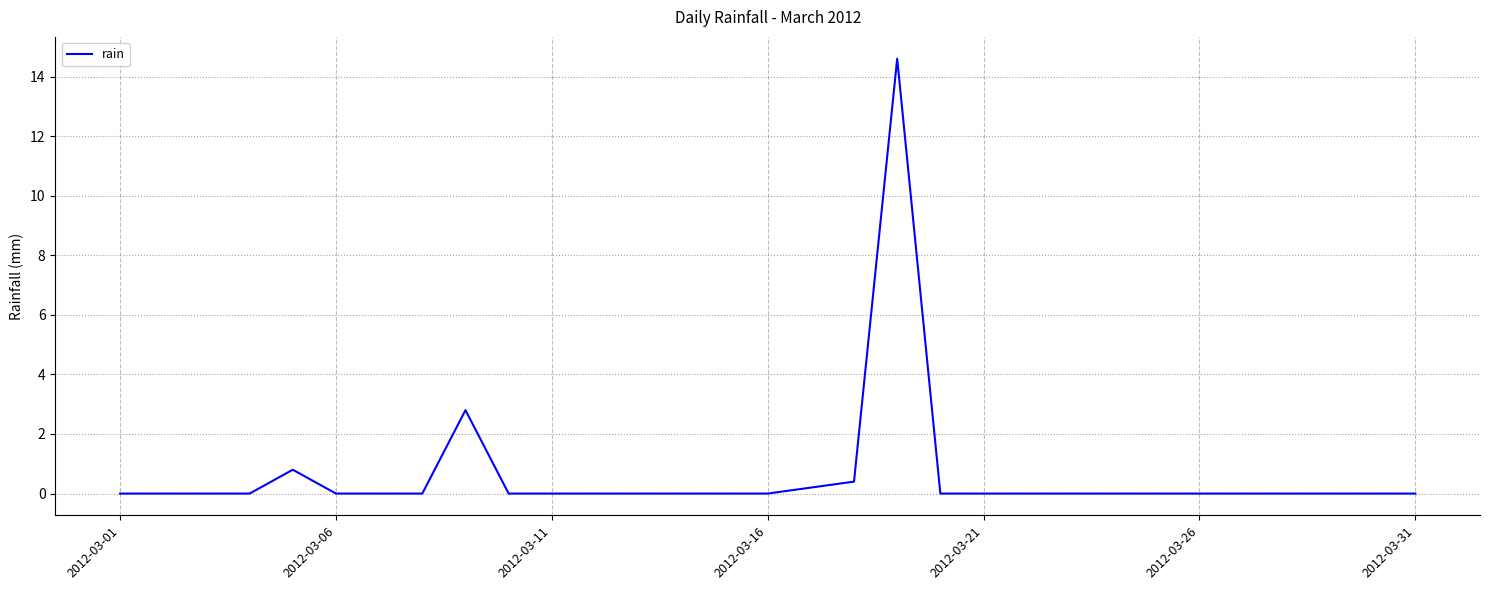

How many lines are shown in the chart?

1